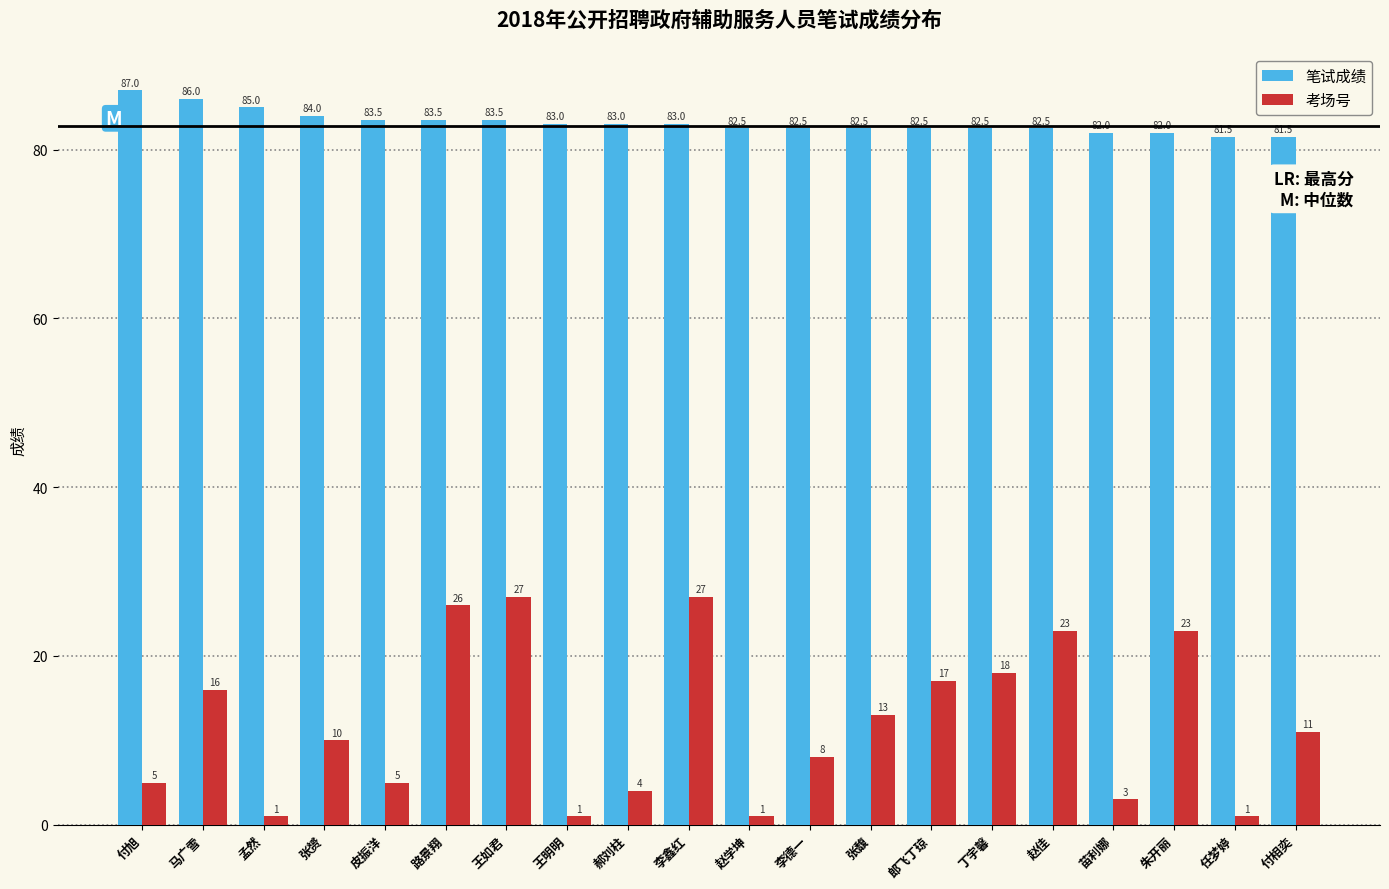

Reading right to left, transcribe all the data shown in this chart.

笔试成绩: 付相奕=81.5	任梦婷=81.5	朱开丽=82.0	苗利娜=82.0	赵佳=82.5	丁宇馨=82.5	郎飞丁琼=82.5	张馥=82.5	李德一=82.5	赵学坤=82.5	李鑫红=83.0	郝刘柱=83.0	王明明=83.0	王如君=83.5	路景翔=83.5	皮振洋=83.5	张赟=84.0	孟然=85.0	马广雪=86.0	付旭=87.0
考场号: 付相奕=11.0	任梦婷=1.0	朱开丽=23.0	苗利娜=3.0	赵佳=23.0	丁宇馨=18.0	郎飞丁琼=17.0	张馥=13.0	李德一=8.0	赵学坤=1.0	李鑫红=27.0	郝刘柱=4.0	王明明=1.0	王如君=27.0	路景翔=26.0	皮振洋=5.0	张赟=10.0	孟然=1.0	马广雪=16.0	付旭=5.0